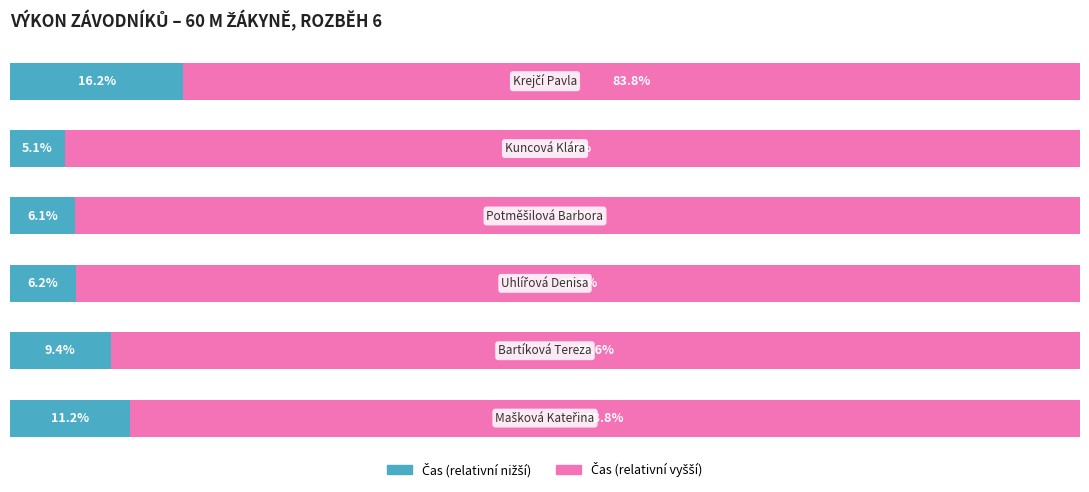

Count the number of categories in the chart.

6